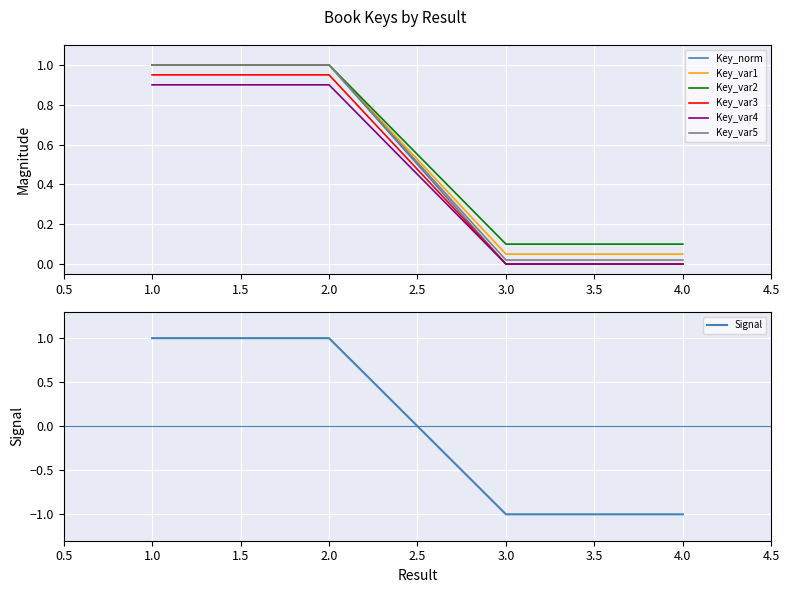

What is the difference between the maximum and minimum values?

1.0